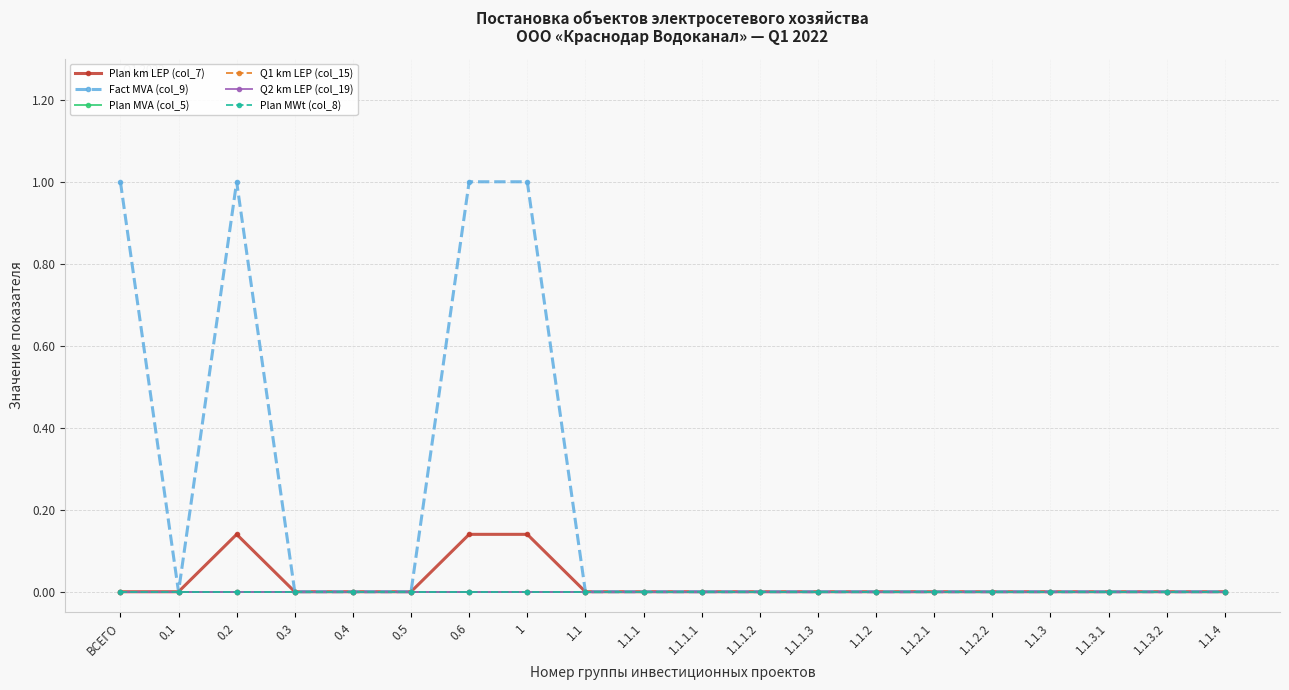

What is the greatest value displayed?

1.0